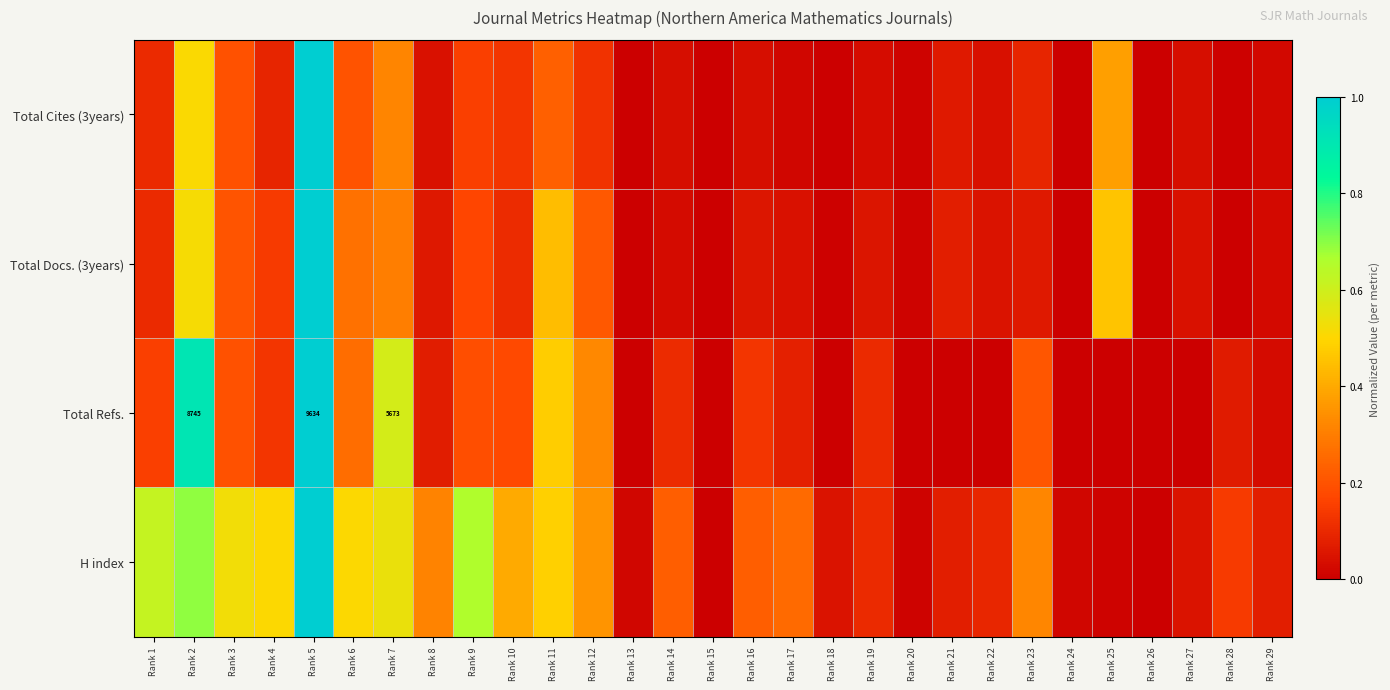

How many data points does each series have?

29